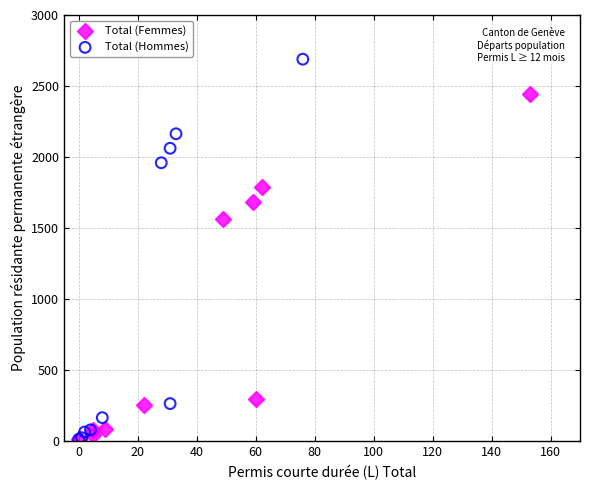

Which series has the largest Y range (max minus min)?

Total (Hommes)